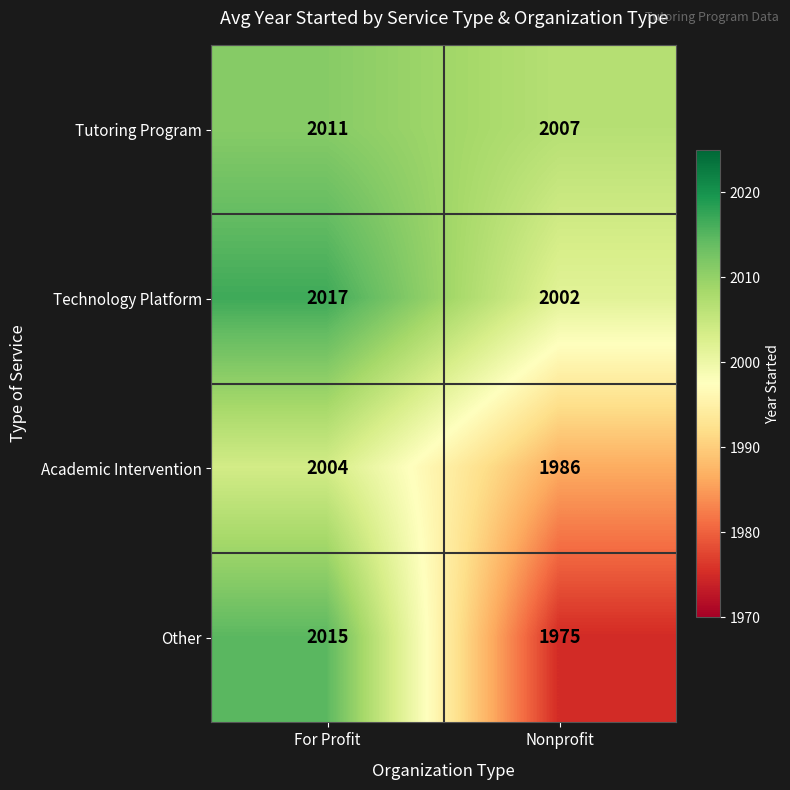

What is the total value across all series at Nonprofit?

7970